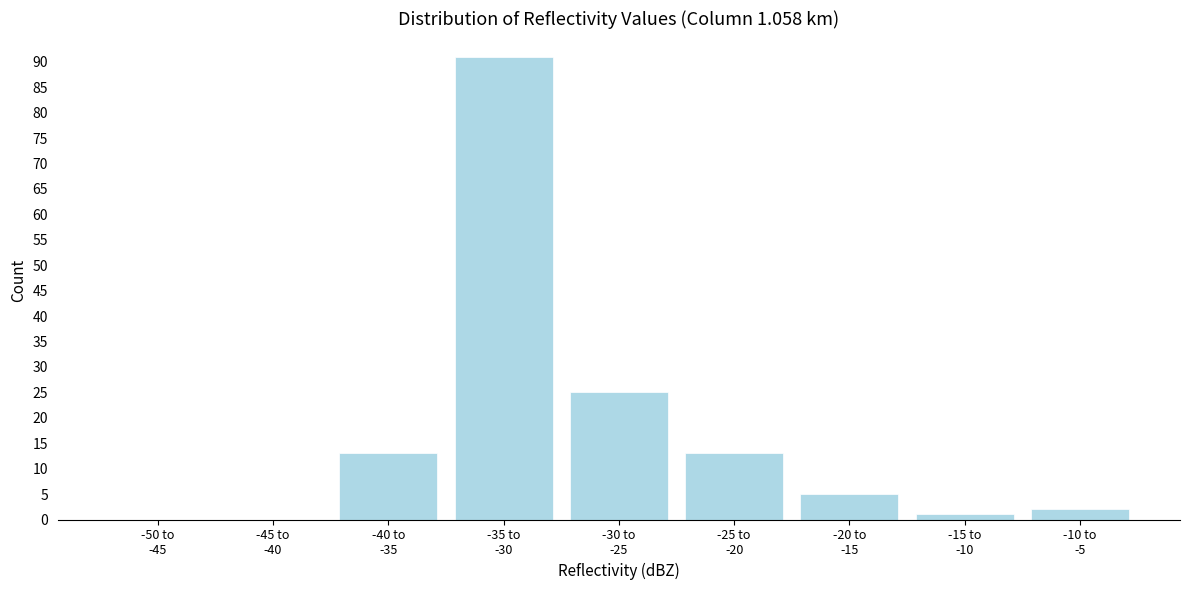

What is the greatest value displayed?

91